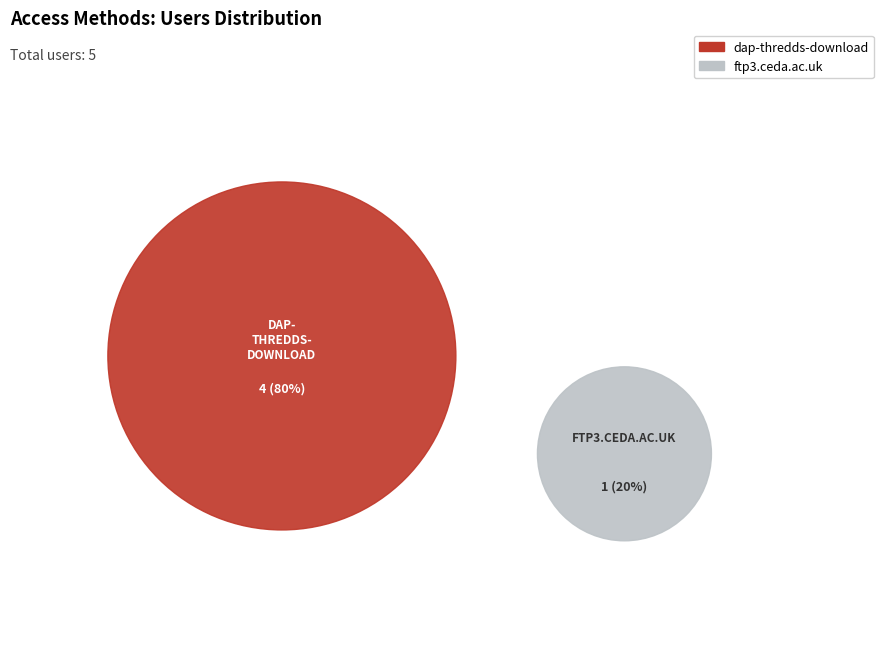

To the nearest percent, what is the combined percentage of dap-thredds-download and ftp3.ceda.ac.uk?

100%